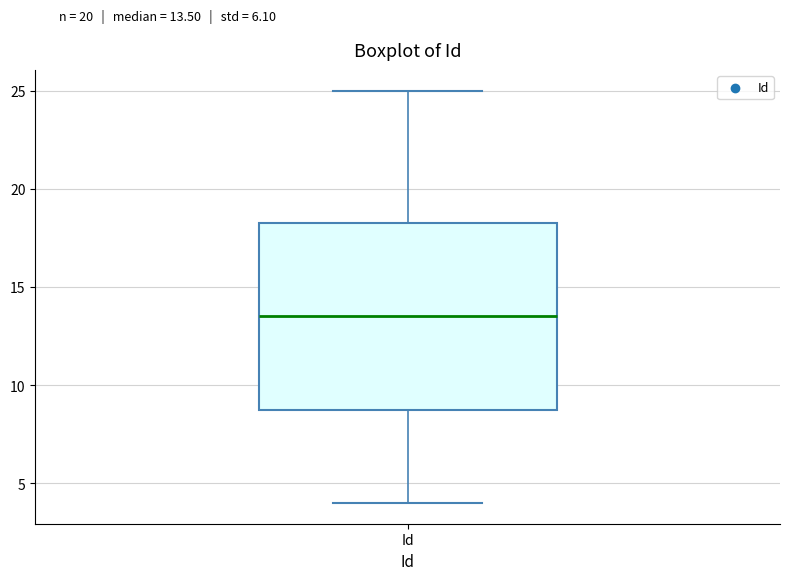

Transcribe this box plot: give where the median line is, the range the box spans, and where the two whiskers end, as read against the y-axis. The values are not printed on the chart, so give them approximately, as read against the axis.

median 13.5, box 9.0 to 18.5, whiskers 4.0 to 25.0